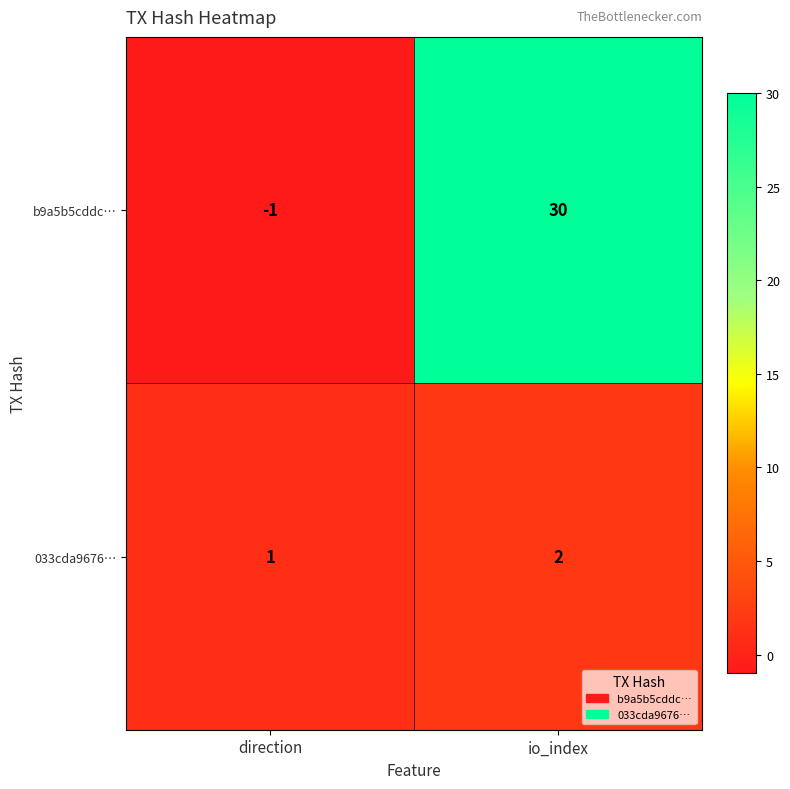

Reading left to right, what are all the values shown in this chart?

b9a5b5cddc…: direction=-1	io_index=30
033cda9676…: direction=1	io_index=2